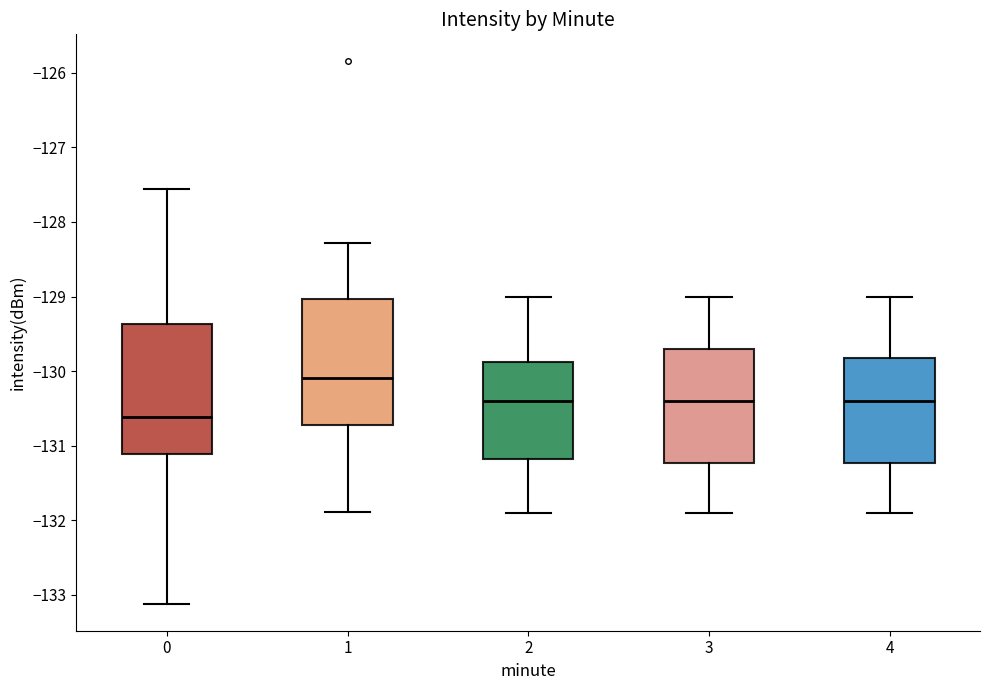

Where does the median line of the box at x = 1 sit on the y-axis? The values are not printed on the chart, so give them approximately, as read against the axis.

-130.1